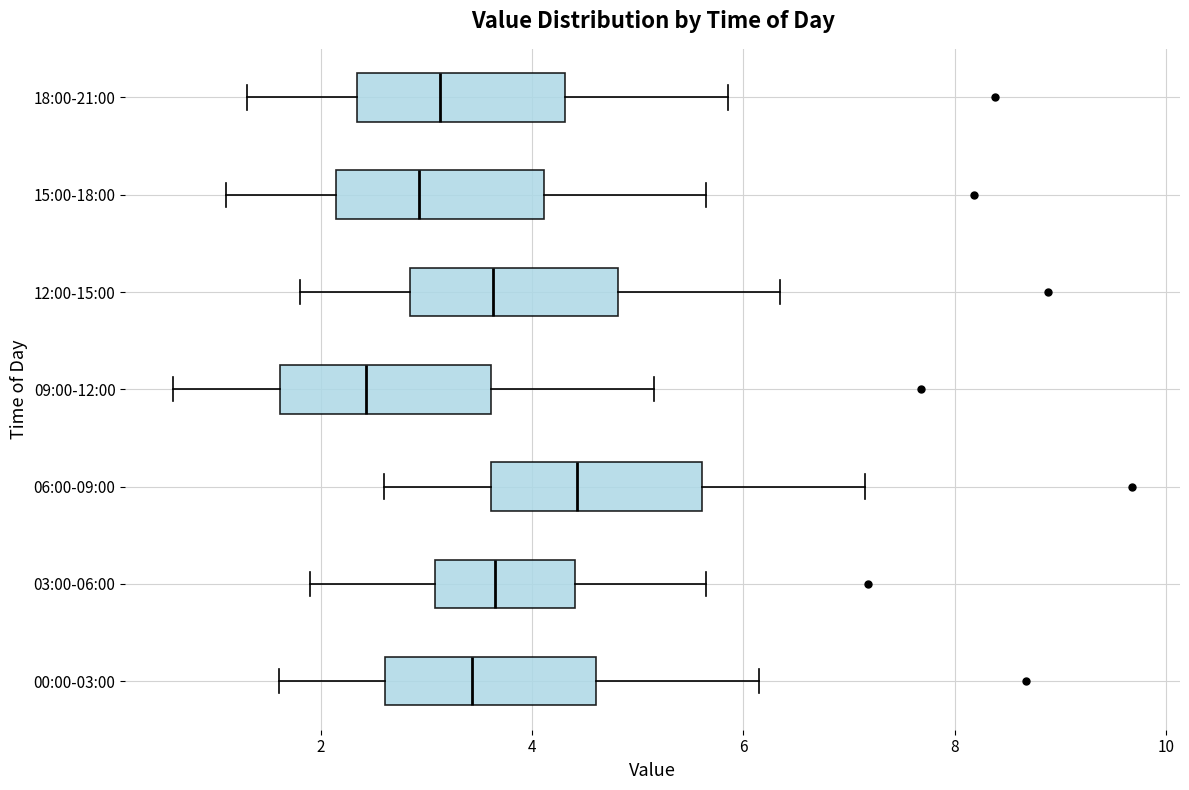

Which box has the furthest to the right median line?

06:00-09:00